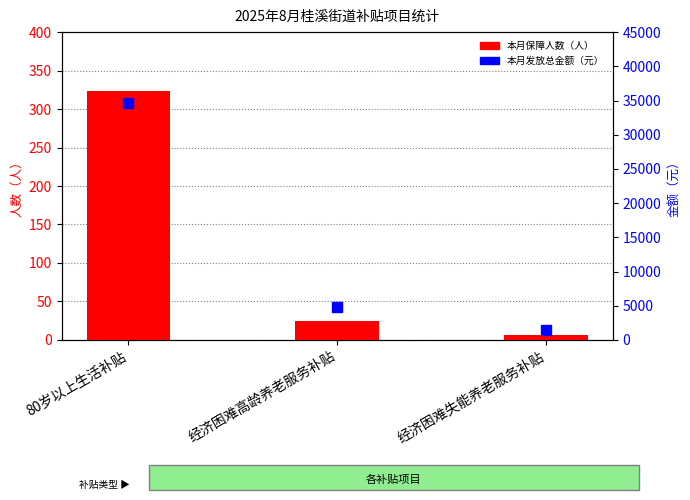

What are all the series names shown in the legend?

本月保障人数（人）, 本月发放总金额（元）